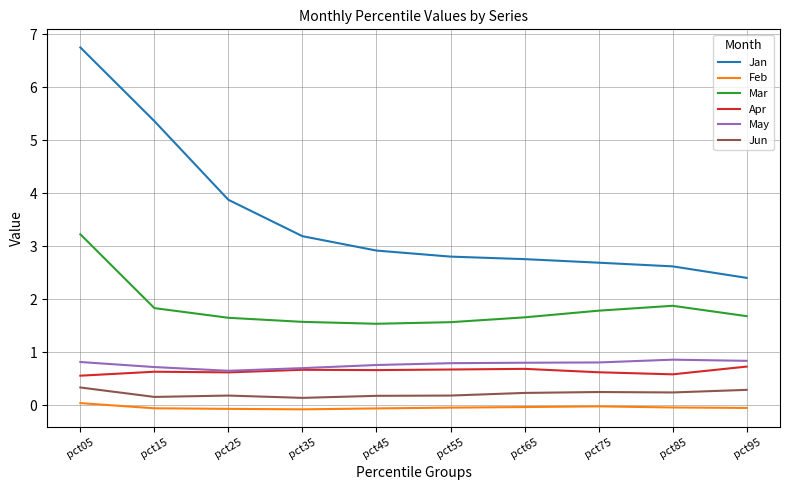

Is it true that Mar equals 2.9 at pct65?

False